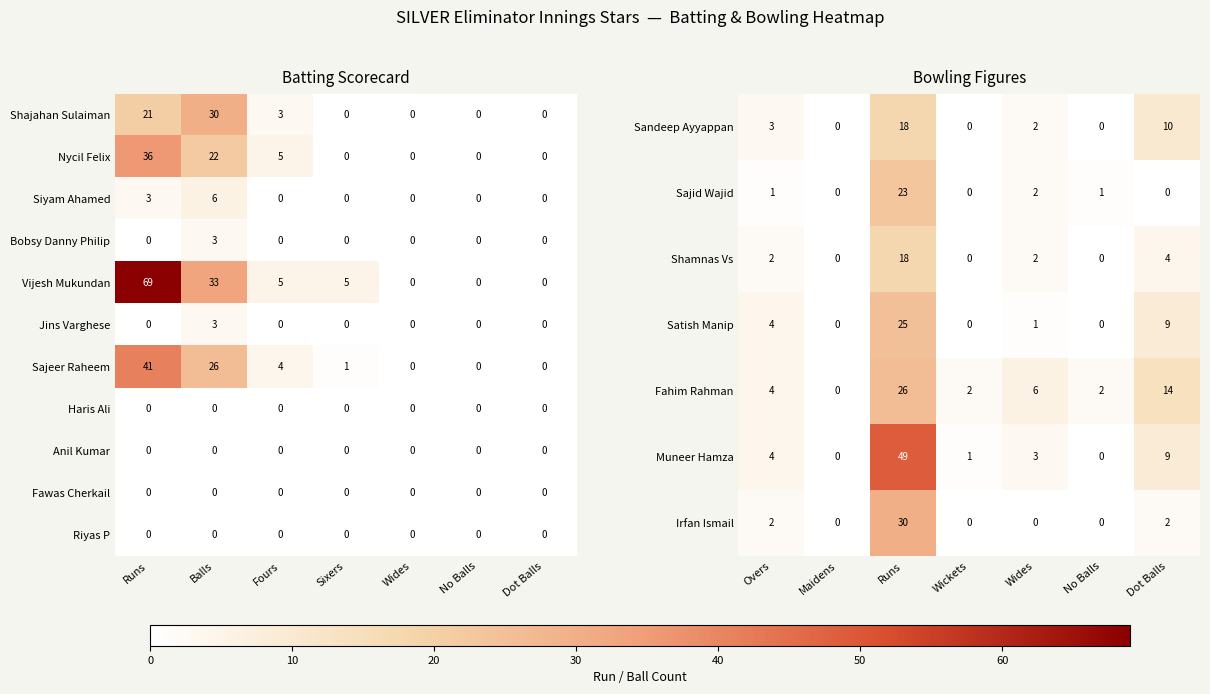

The Bobsy Danny Philip series shows 4 at Balls. True or false?

False